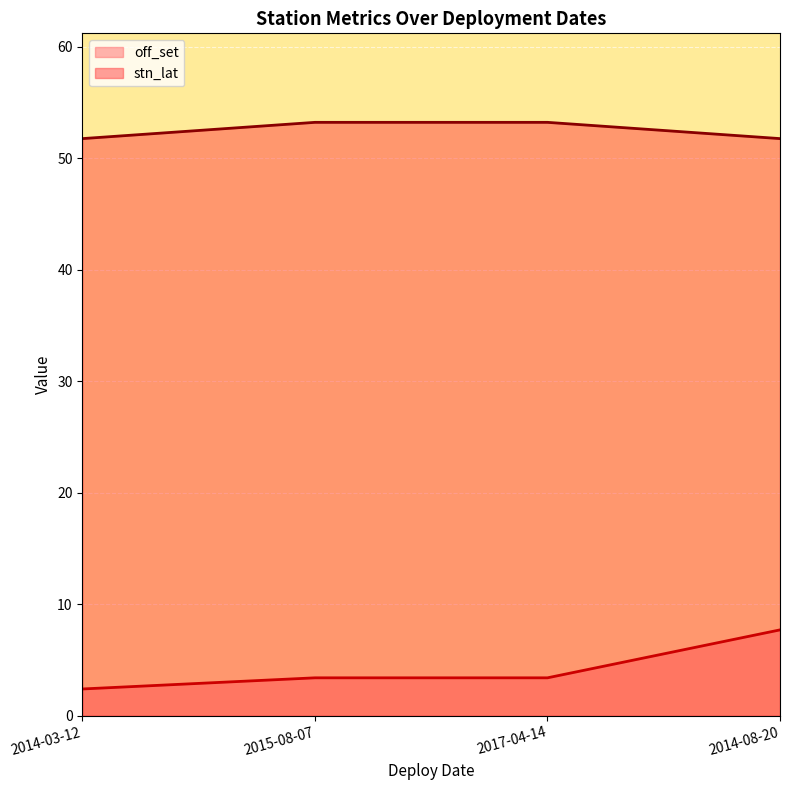

Reading left to right, list all the values displayed in this chart.

off_set: 2.4	3.4	3.4	7.7
stn_lat: 51.8	53.2	53.2	51.8